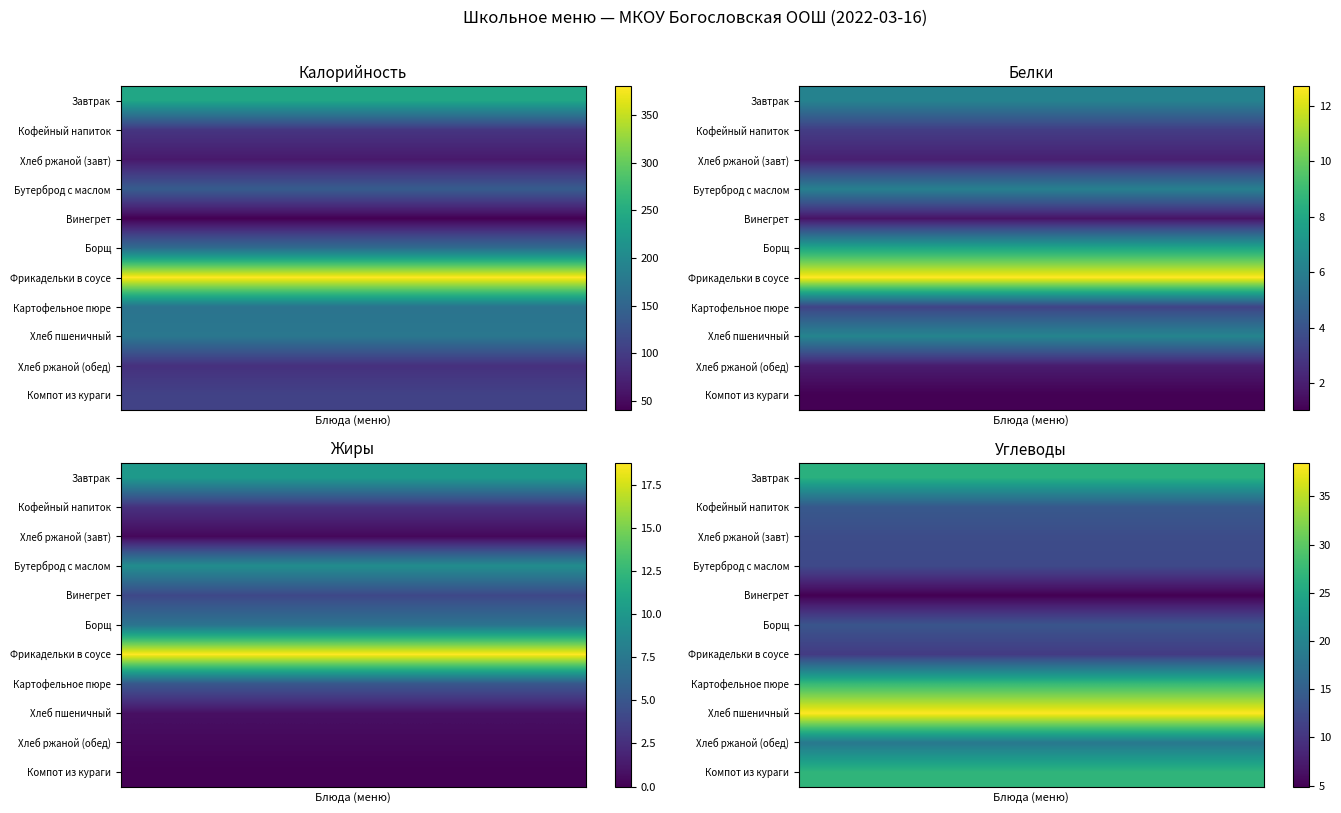

What is the greatest value displayed?

38.5